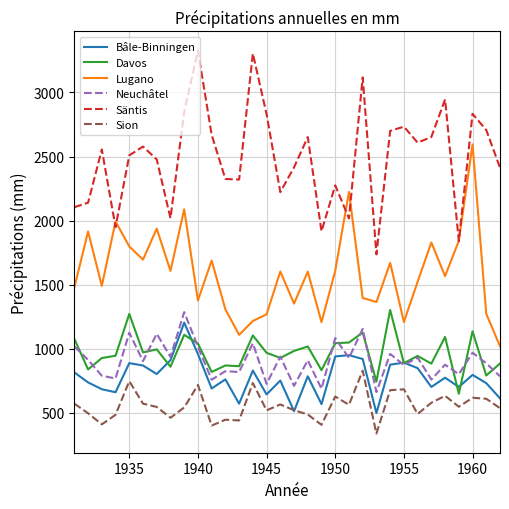

True or false: Sion and Lugano cross at least once.

False